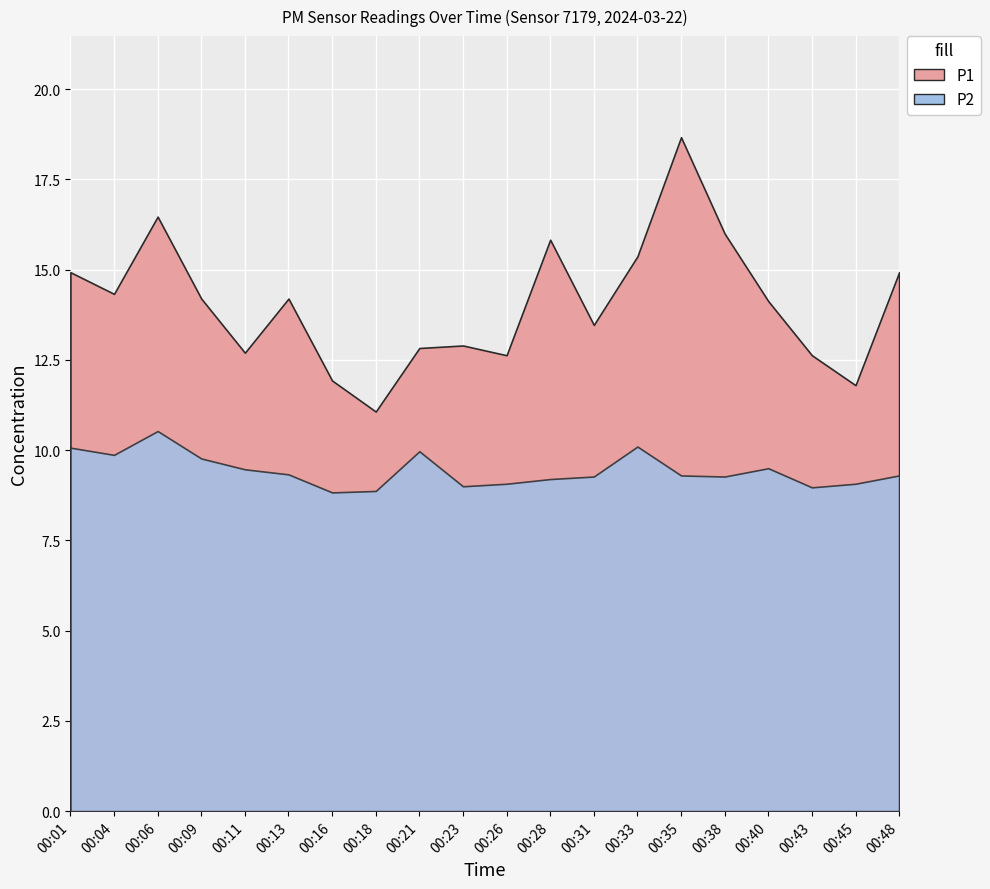

Which series has the largest range (max minus min)?

P1